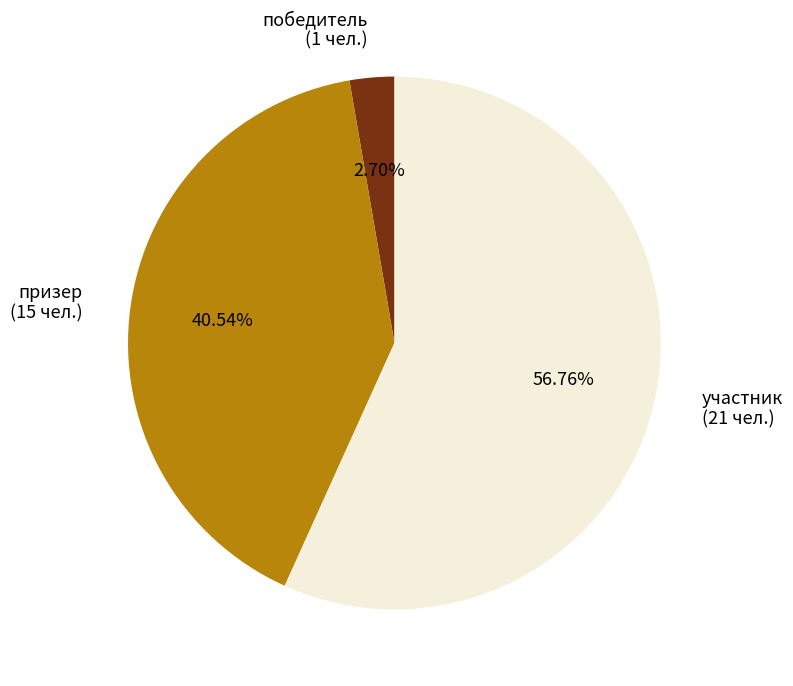

Is it true that призер is 35% of the pie?

False